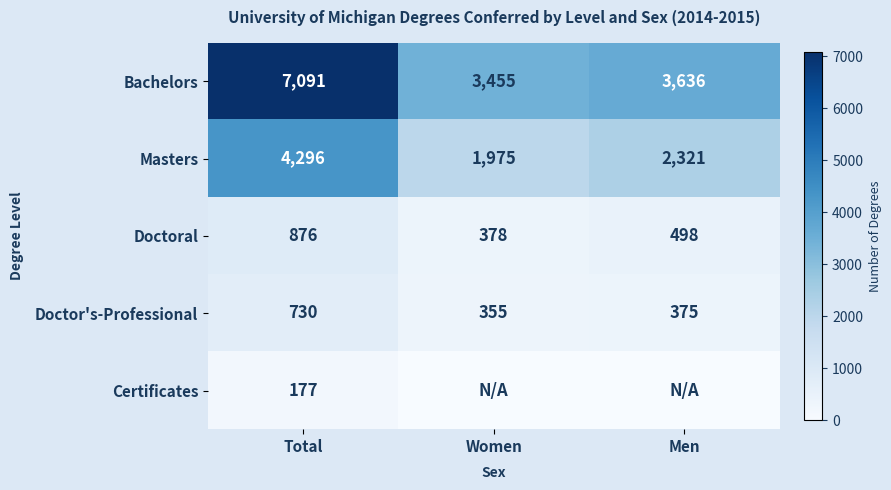

What is the highest value of the Bachelors series?

7091